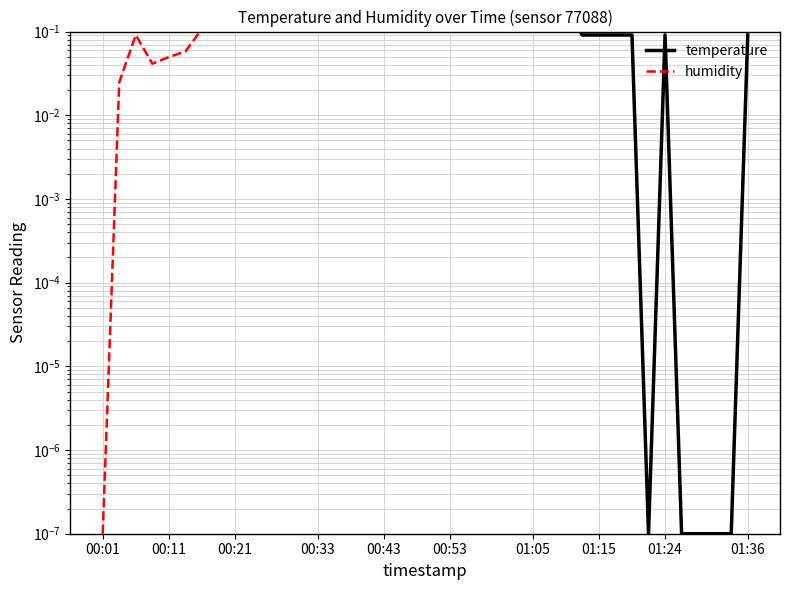

Count the number of data series in this chart.

2